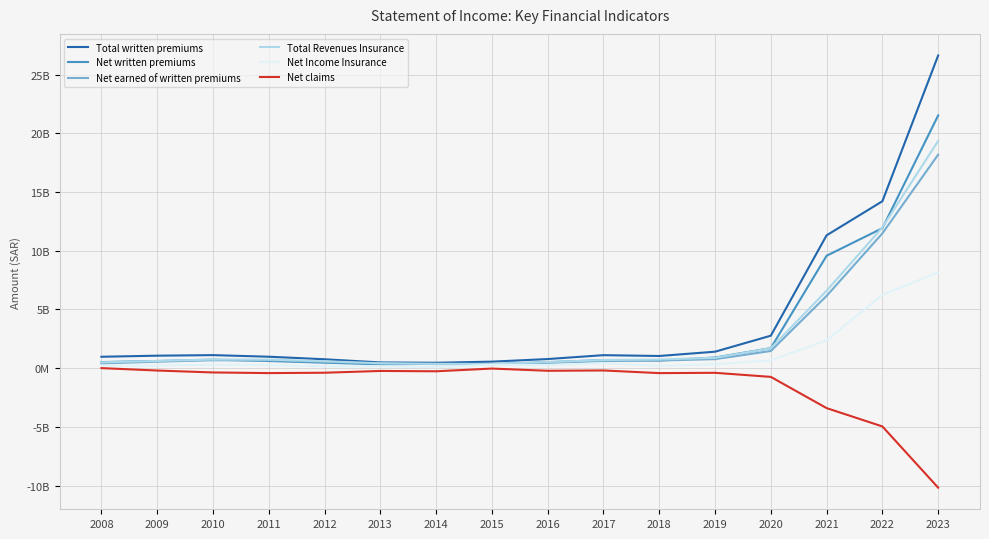

Does the chart have visible grid lines?

Yes